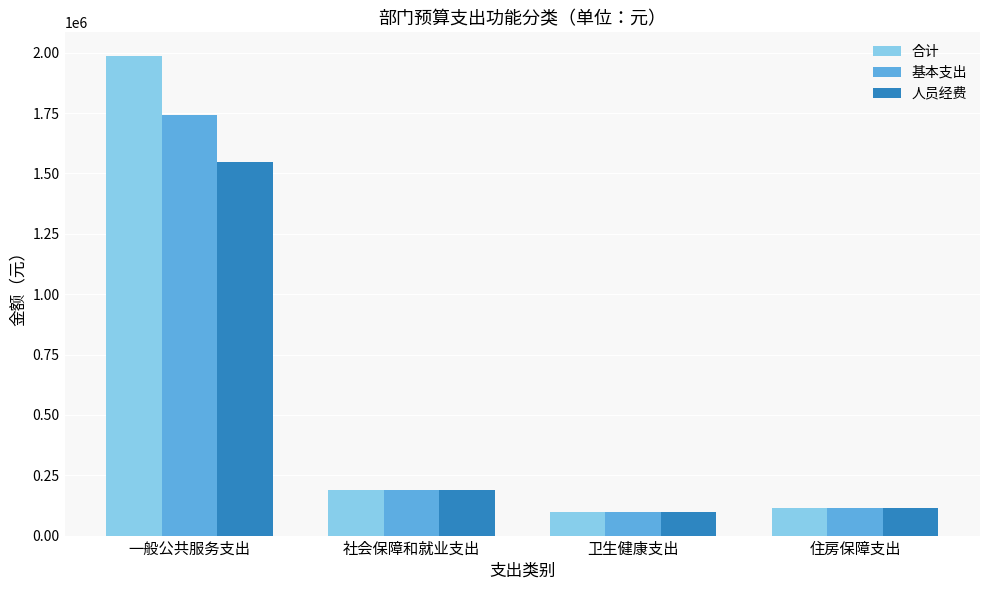

What is the sum of the 合计 values at 一般公共服务支出 and 社会保障和就业支出?

2172875.4